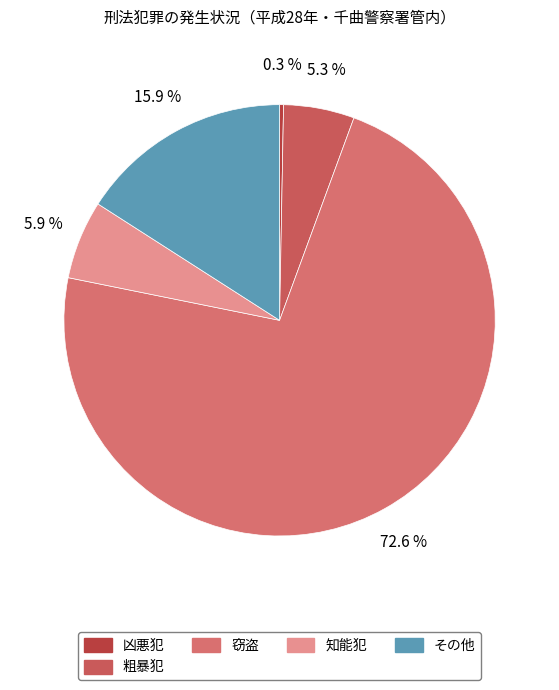

Count the number of slices in the pie.

5